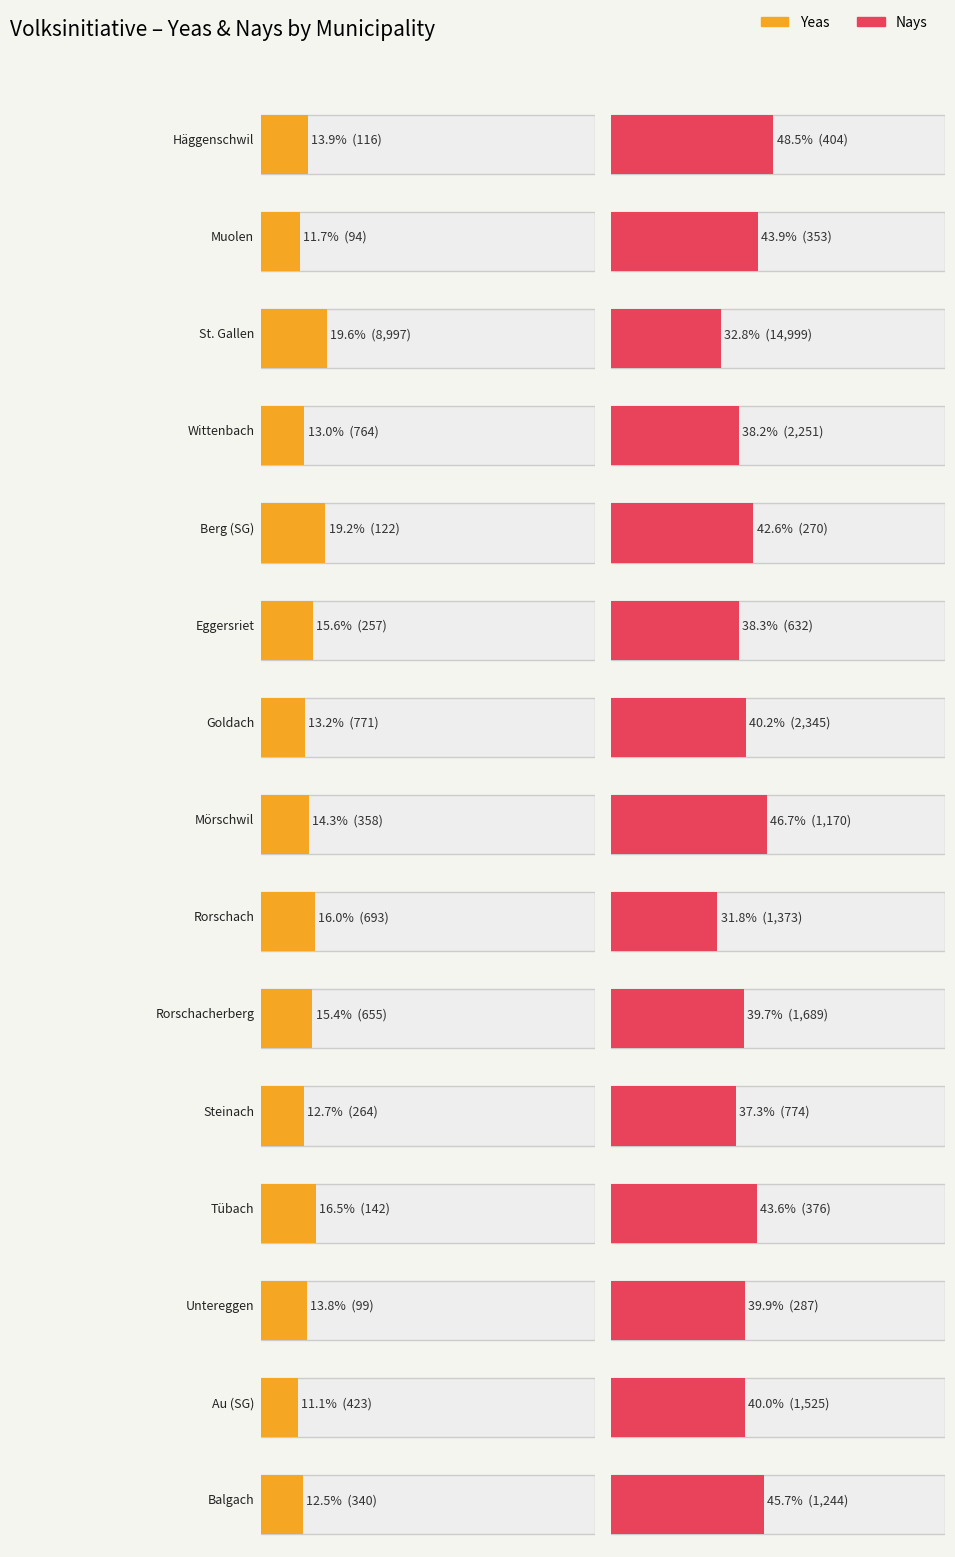

The value of nays at Goldach is 2345. True or false?

True